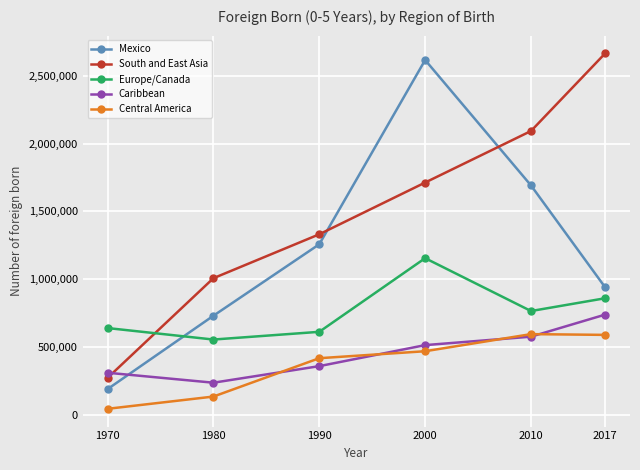

What are all the series names shown in the legend?

Mexico, South and East Asia, Europe/Canada, Caribbean, Central America